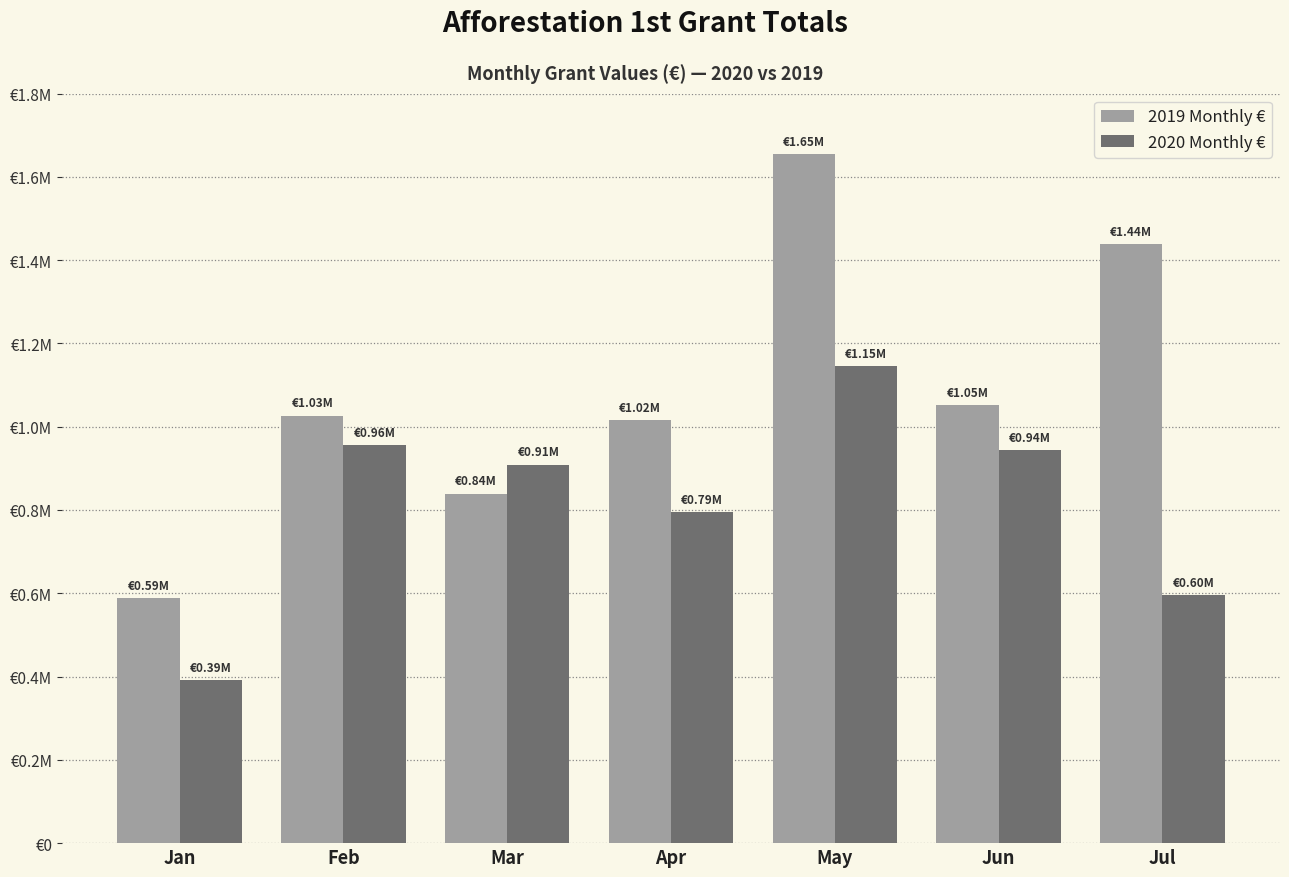

What are all the series names shown in the legend?

2019 Monthly €, 2020 Monthly €